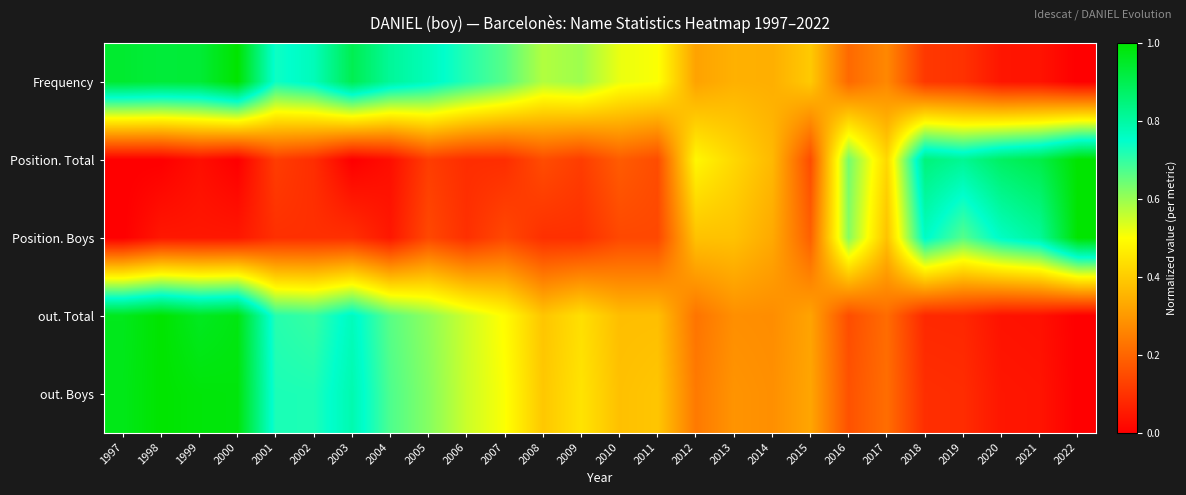

How many distinct data groups are displayed?

5